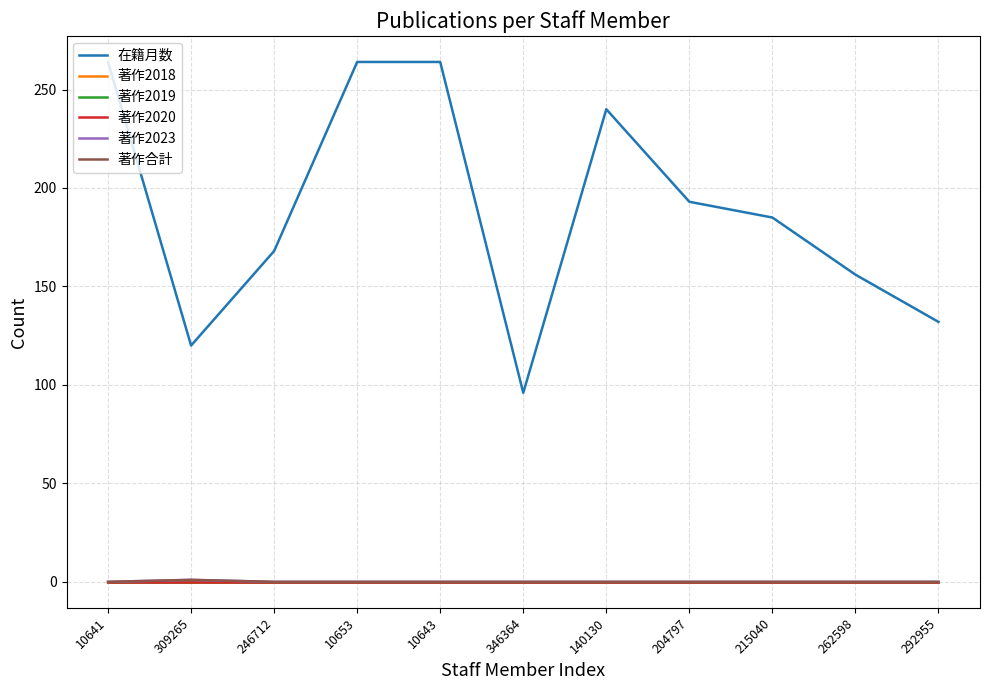

Is this an area chart (filled region under the line)?

No